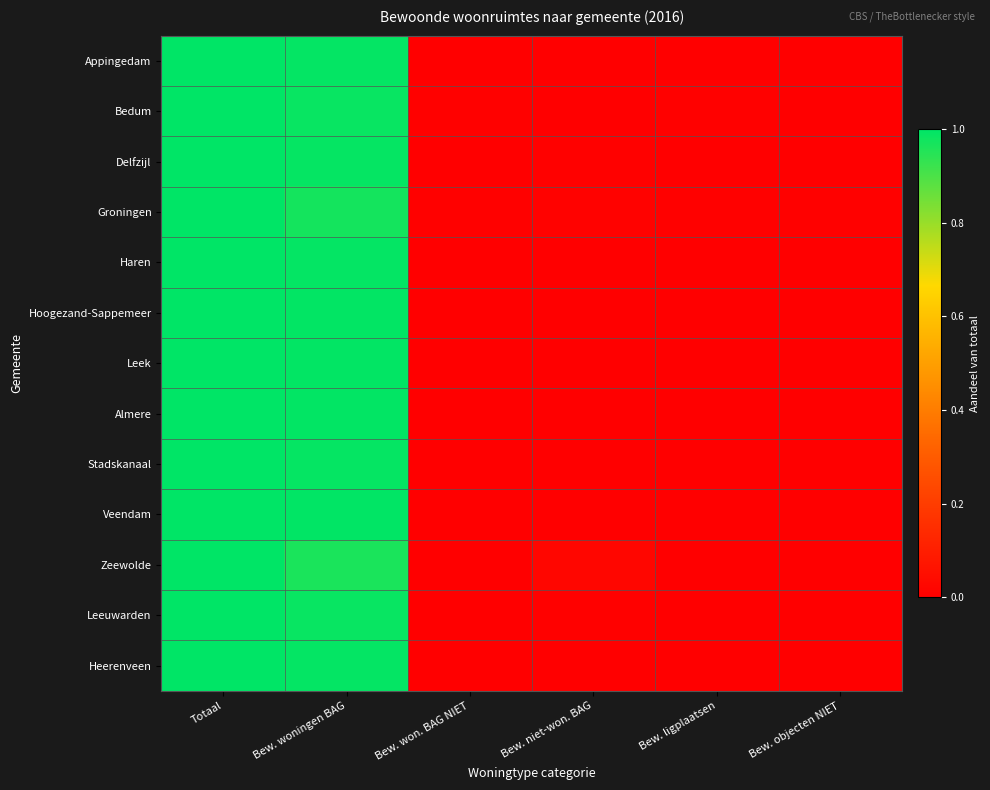

Reading left to right, transcribe all the data shown in this chart.

Appingedam: Totaal=1.0	Bew. woningen BAG=1.0	Bew. won. BAG NIET=0.0	Bew. niet-won. BAG=0.0	Bew. ligplaatsen=0.0	Bew. objecten NIET=0.0
Bedum: Totaal=1.0	Bew. woningen BAG=1.0	Bew. won. BAG NIET=0.0	Bew. niet-won. BAG=0.0	Bew. ligplaatsen=0.0	Bew. objecten NIET=0.0
Delfzijl: Totaal=1.0	Bew. woningen BAG=1.0	Bew. won. BAG NIET=0.0	Bew. niet-won. BAG=0.0	Bew. ligplaatsen=0.0	Bew. objecten NIET=0.0
Groningen: Totaal=1.0	Bew. woningen BAG=1.0	Bew. won. BAG NIET=0.0	Bew. niet-won. BAG=0.0	Bew. ligplaatsen=0.0	Bew. objecten NIET=0.0
Haren: Totaal=1.0	Bew. woningen BAG=1.0	Bew. won. BAG NIET=0.0	Bew. niet-won. BAG=0.0	Bew. ligplaatsen=0.0	Bew. objecten NIET=0.0
Hoogezand-Sappemeer: Totaal=1.0	Bew. woningen BAG=1.0	Bew. won. BAG NIET=0.0	Bew. niet-won. BAG=0.0	Bew. ligplaatsen=0.0	Bew. objecten NIET=0.0
Leek: Totaal=1.0	Bew. woningen BAG=1.0	Bew. won. BAG NIET=0.0	Bew. niet-won. BAG=0.0	Bew. ligplaatsen=0.0	Bew. objecten NIET=0.0
Almere: Totaal=1.0	Bew. woningen BAG=1.0	Bew. won. BAG NIET=0.0	Bew. niet-won. BAG=0.0	Bew. ligplaatsen=0.0	Bew. objecten NIET=0.0
Stadskanaal: Totaal=1.0	Bew. woningen BAG=1.0	Bew. won. BAG NIET=0.0	Bew. niet-won. BAG=0.0	Bew. ligplaatsen=0.0	Bew. objecten NIET=0.0
Veendam: Totaal=1.0	Bew. woningen BAG=1.0	Bew. won. BAG NIET=0.0	Bew. niet-won. BAG=0.0	Bew. ligplaatsen=0.0	Bew. objecten NIET=0.0
Zeewolde: Totaal=1.0	Bew. woningen BAG=1.0	Bew. won. BAG NIET=0.0	Bew. niet-won. BAG=0.0	Bew. ligplaatsen=0.0	Bew. objecten NIET=0.0
Leeuwarden: Totaal=1.0	Bew. woningen BAG=1.0	Bew. won. BAG NIET=0.0	Bew. niet-won. BAG=0.0	Bew. ligplaatsen=0.0	Bew. objecten NIET=0.0
Heerenveen: Totaal=1.0	Bew. woningen BAG=1.0	Bew. won. BAG NIET=0.0	Bew. niet-won. BAG=0.0	Bew. ligplaatsen=0.0	Bew. objecten NIET=0.0